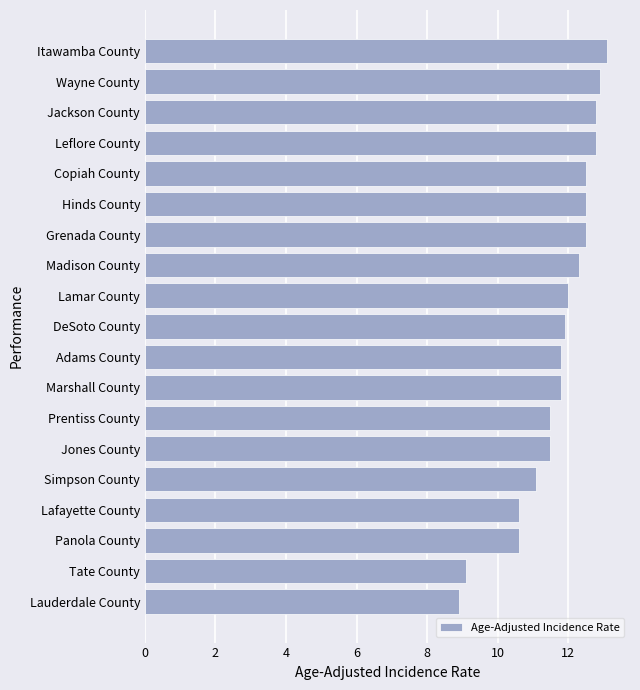

At which category does the chart reach its peak across all series?

Itawamba County